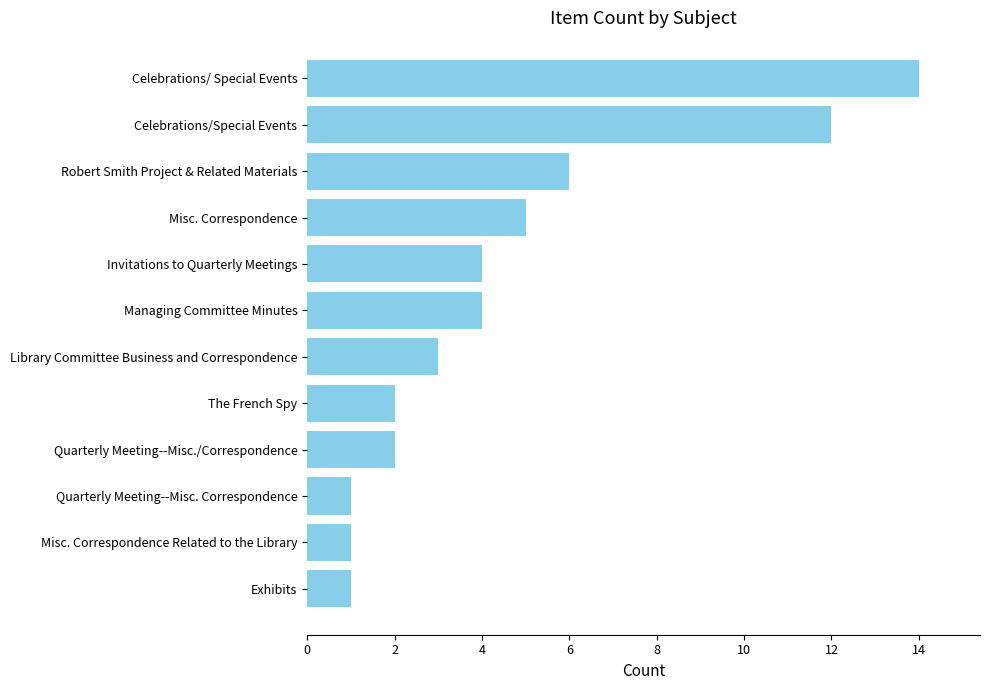

How many categories are shown in the chart?

12